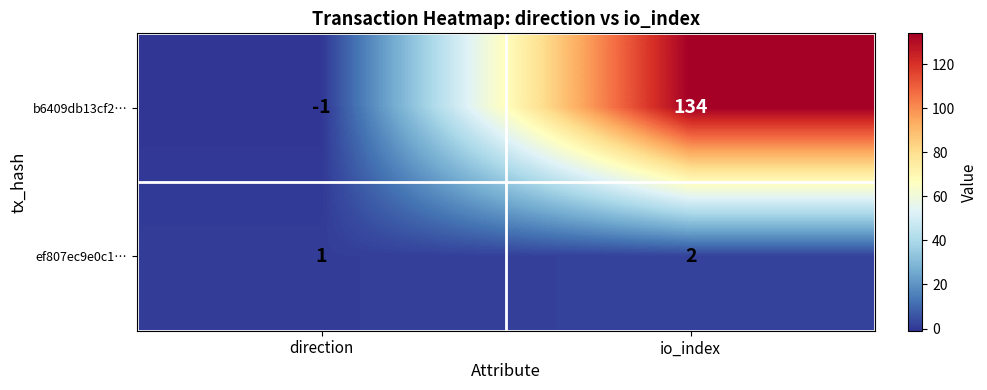

Where is b6409db13cf2… nearest to the value 66?

direction